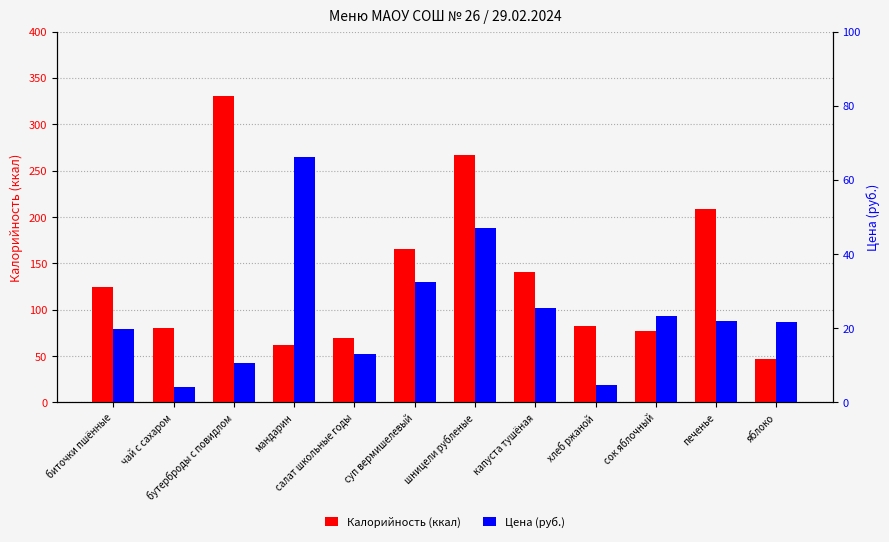

Are the bars horizontal?

No